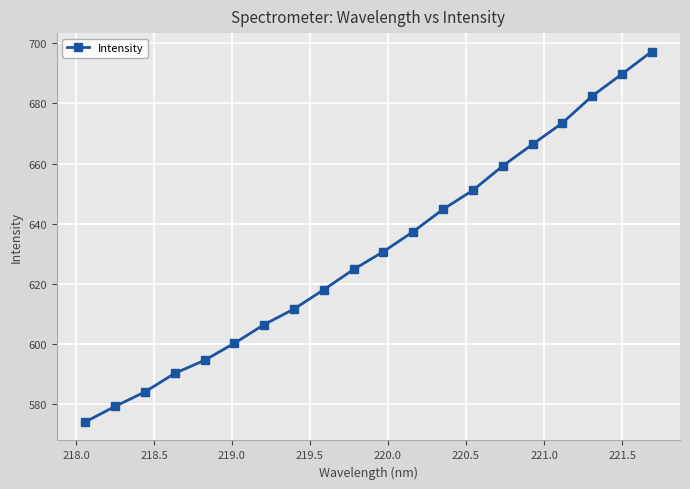

What is the greatest value displayed?

697.2